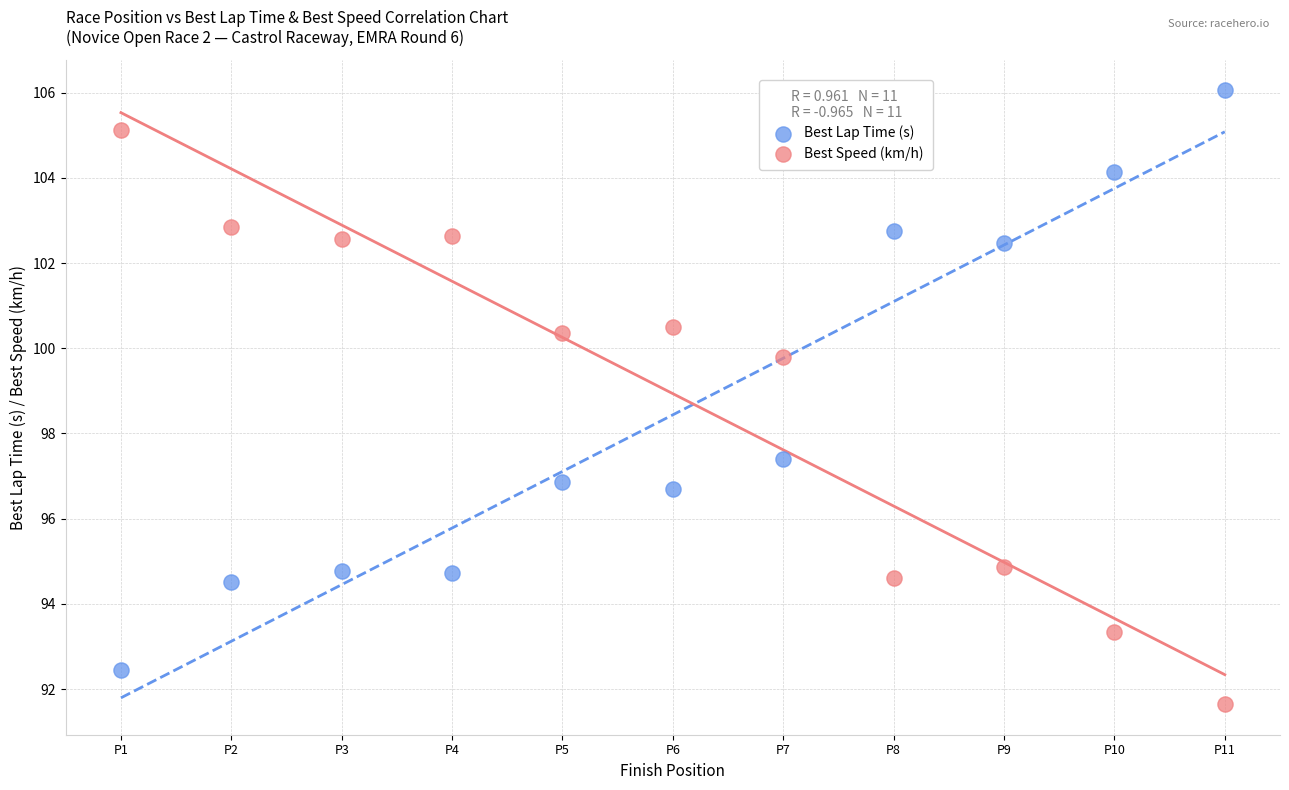

Which series reaches the minimum Y coordinate?

Best Speed (km/h)